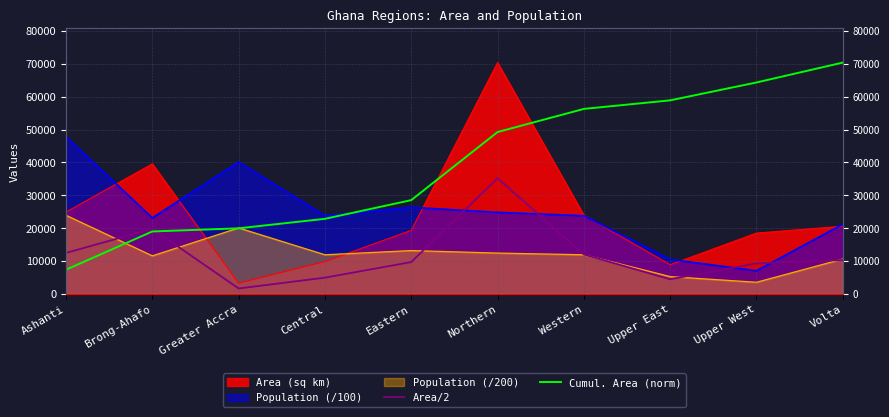

Which series ends up on top after the final intersection of Cumul. Area (norm) and Area/2?

Cumul. Area (norm)